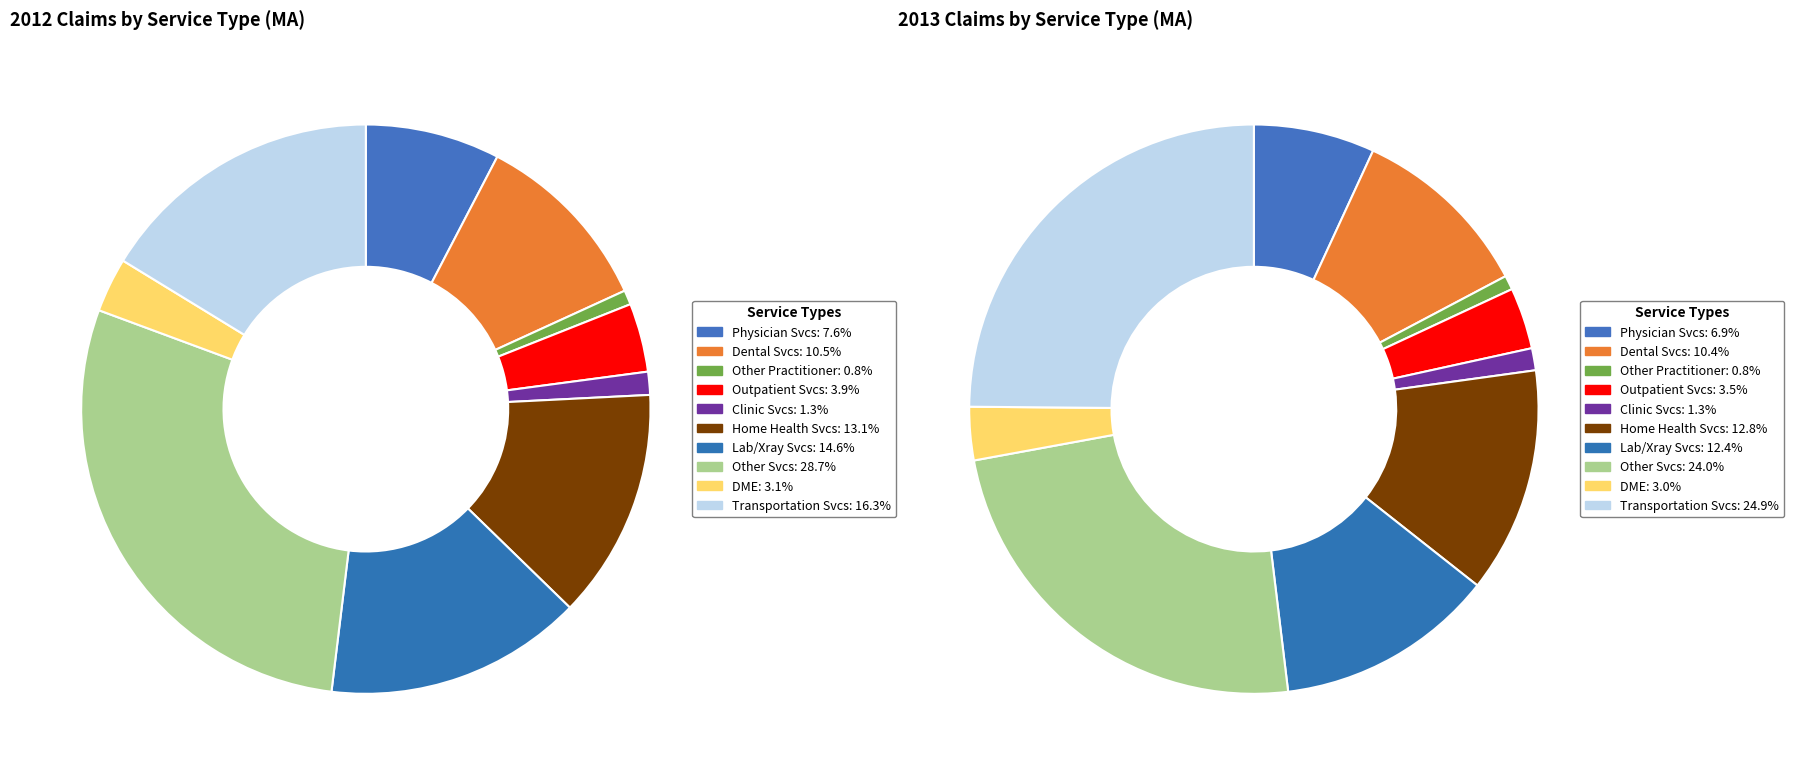

To the nearest percent, what percentage of the pie is % Claims with Home Health Services?

13%